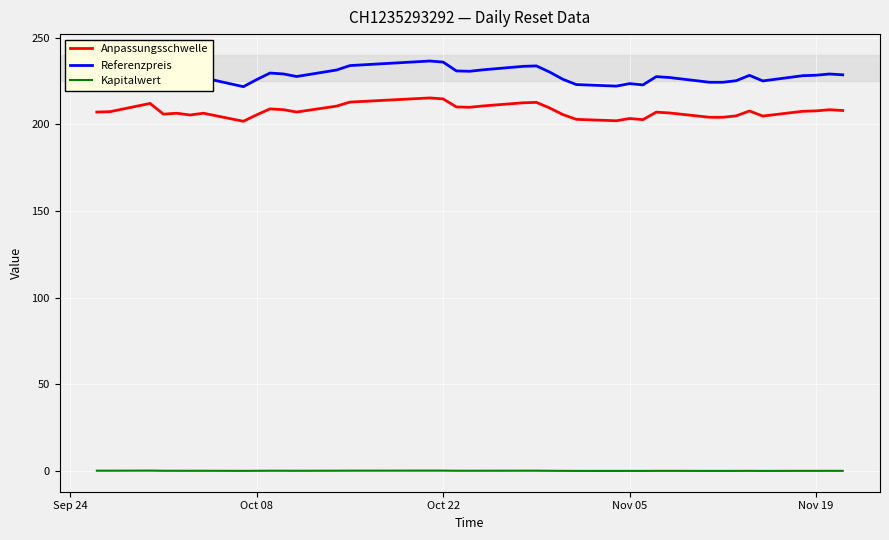

Which series has the largest range (max minus min)?

Referenzpreis